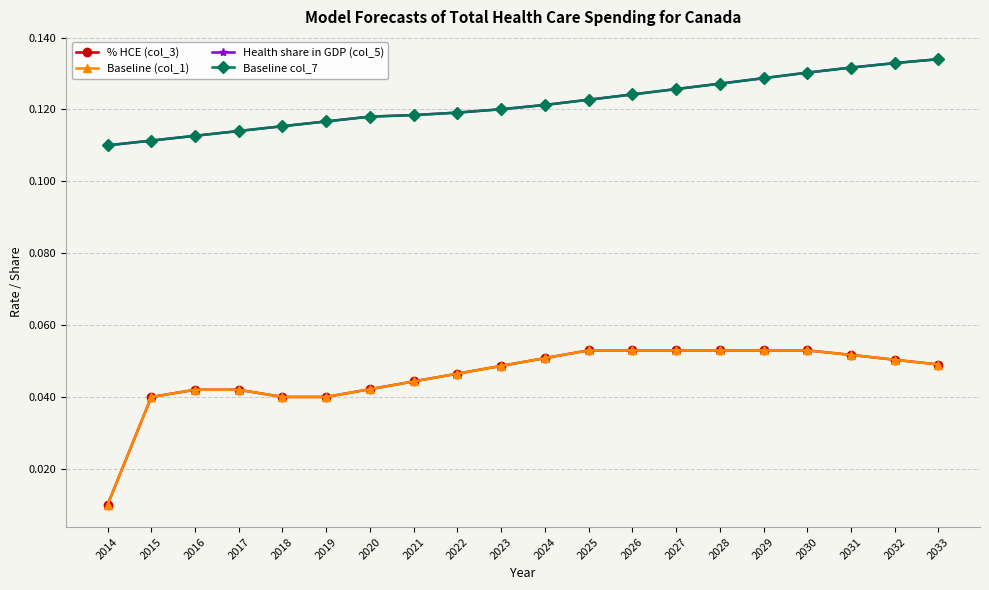

What is the minimum value for Health share in GDP (col_5)?

0.1